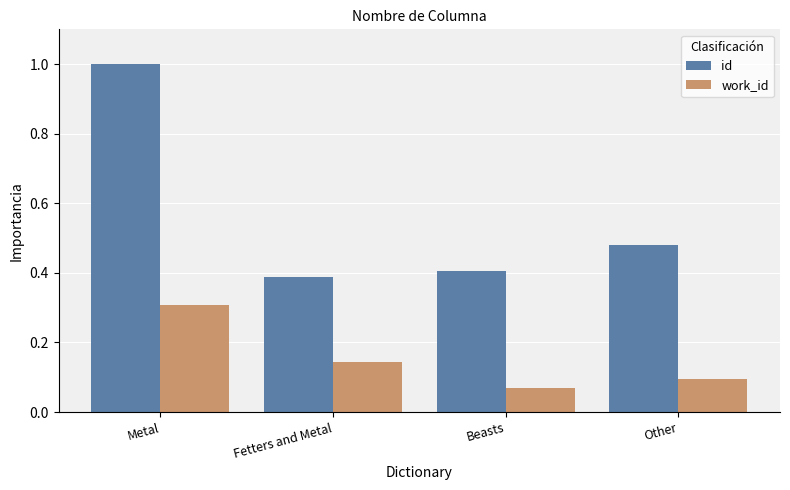

What is the difference between the highest and lowest values at Beasts?

0.3